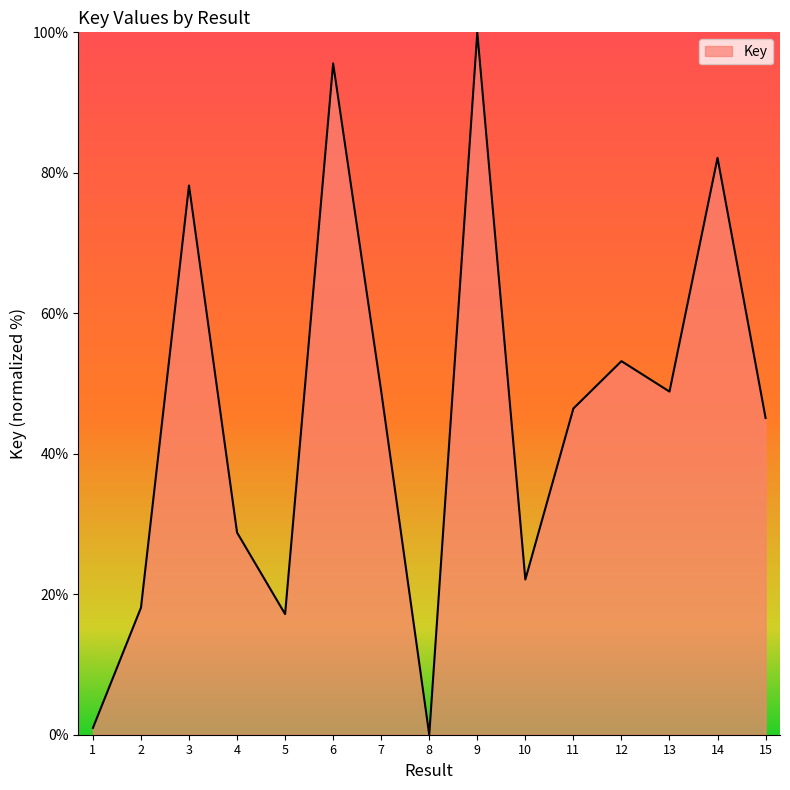

Between 5 and 8, which is larger?

5